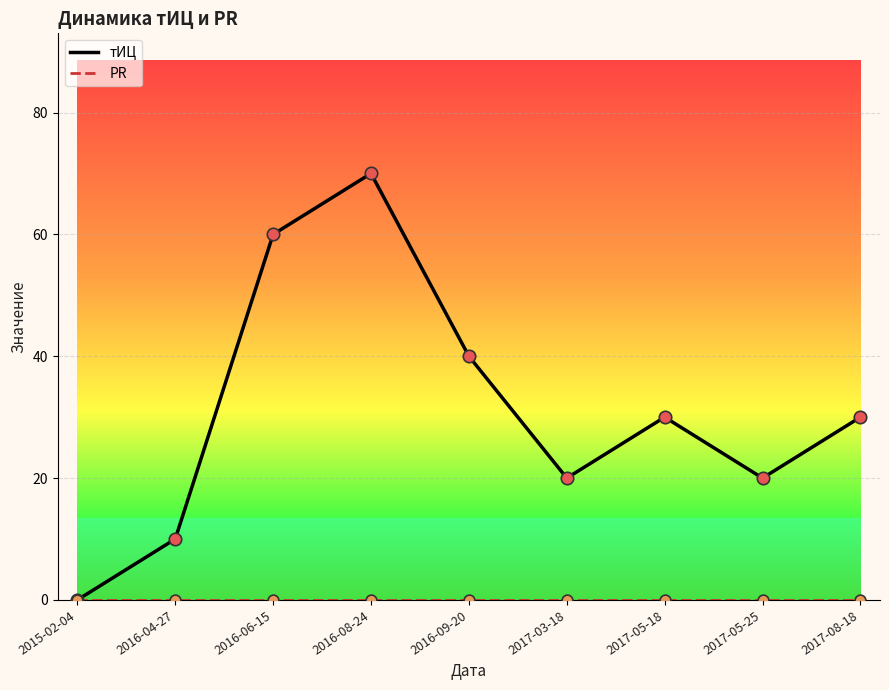

What is the total value across all series at 2017-05-18?

60